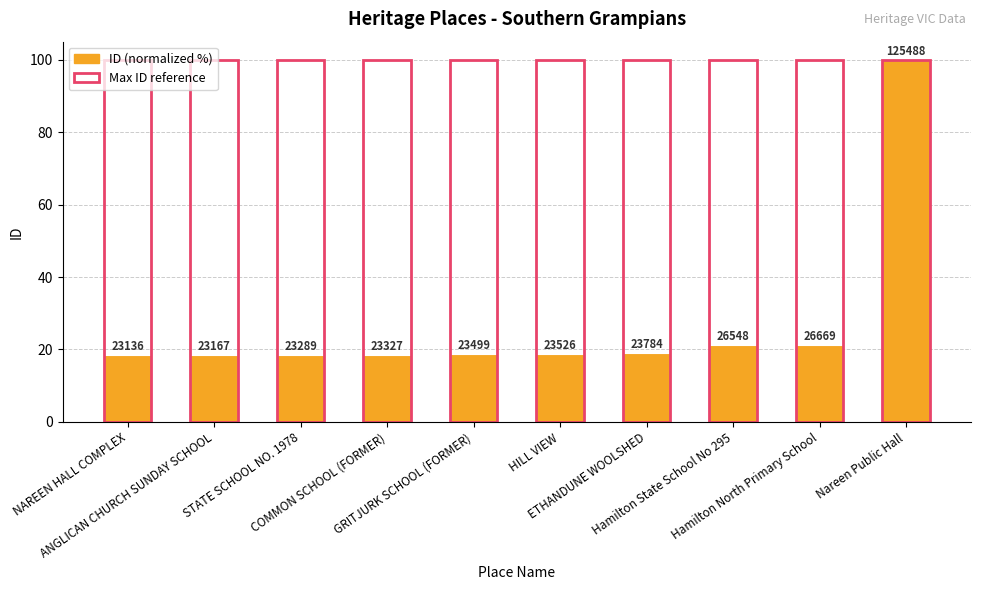

How many series are shown in this chart?

2